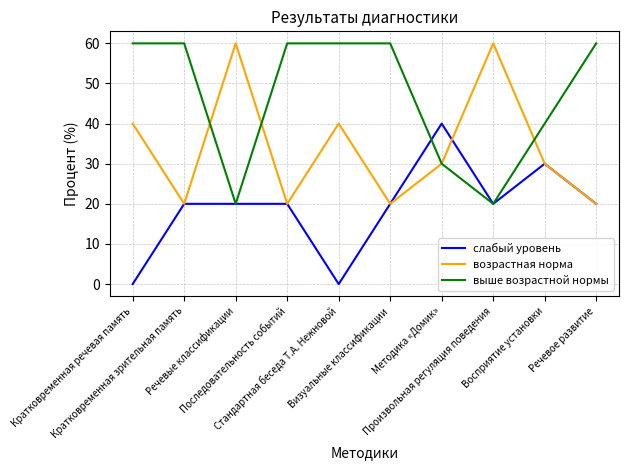

List the series in order of their overall mean, lowest first.

слабый уровень, возрастная норма, выше возрастной нормы